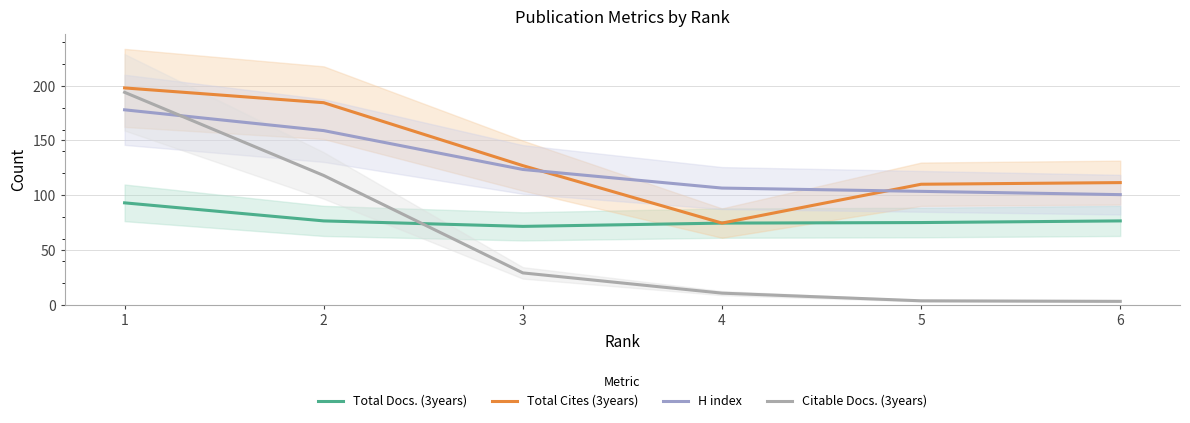

What is the value of the Total Cites (3years) point at the 6th from the left?

111.5